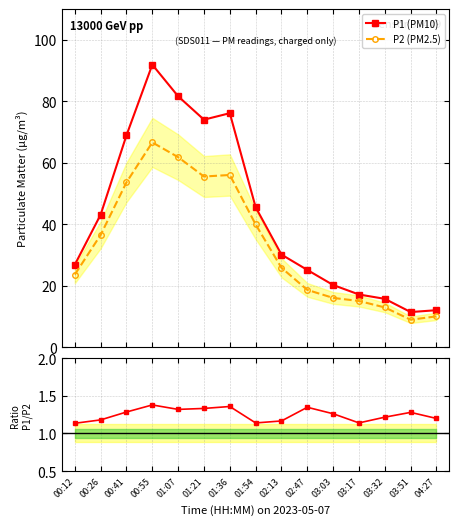

How many data points does each series have?

15